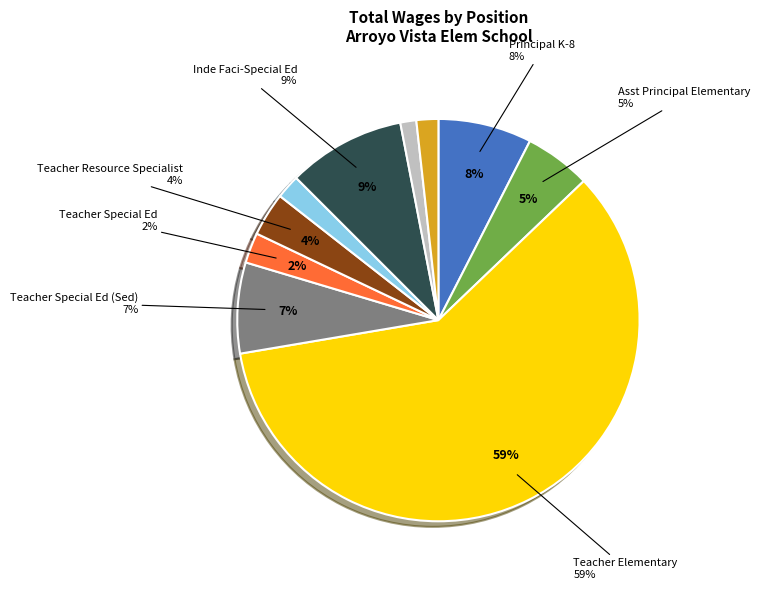

What is the total percentage of Inst Asst-Special Ed and Elem School Clerk?

3.2%